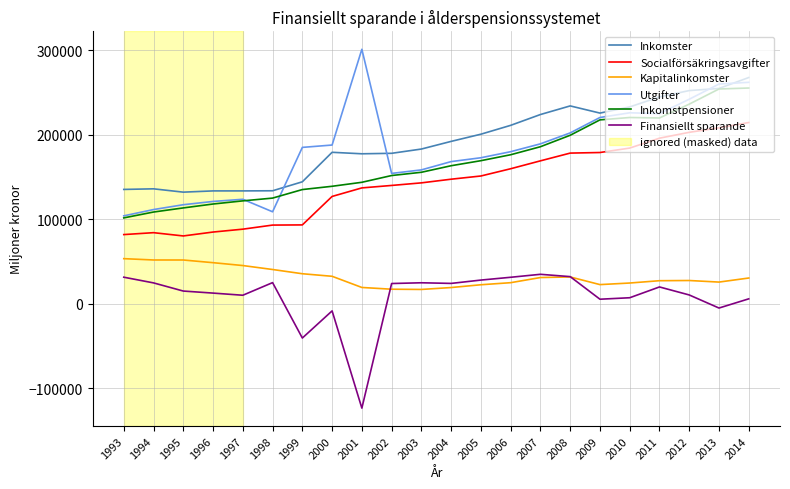

The value of Utgifter at 1993 is 103858. True or false?

True